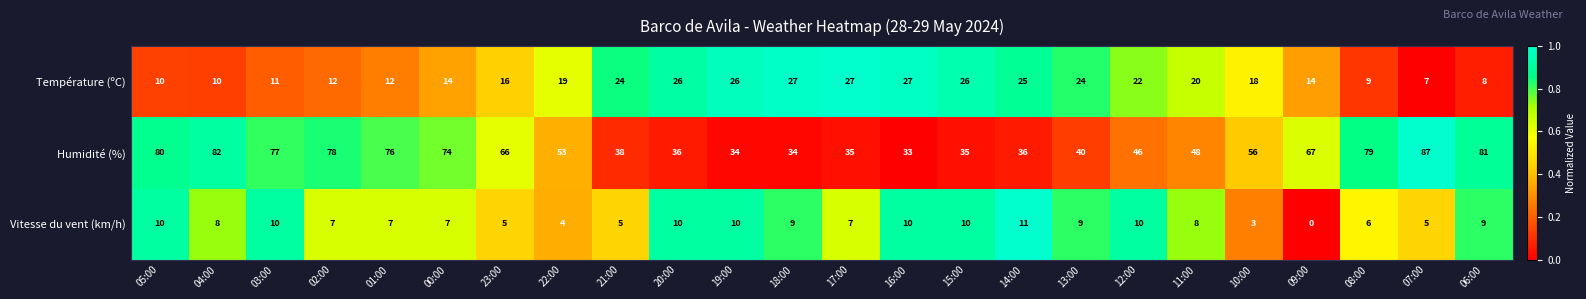

Which category has the lowest value across all series?

09:00